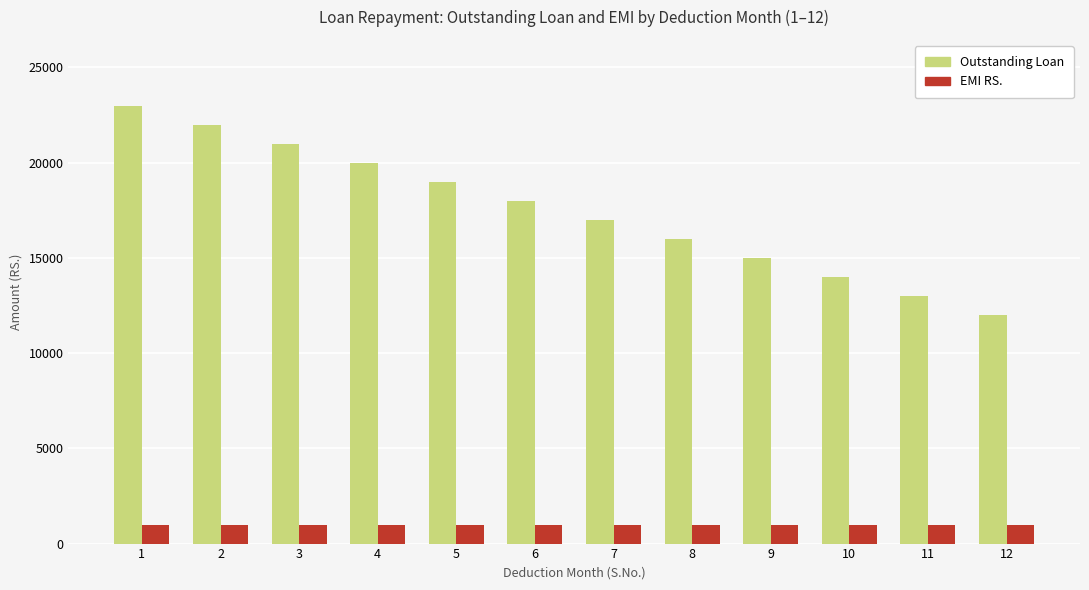

Reading left to right, what are all the values shown in this chart?

Outstanding Loan: 1=23000	2=22000	3=21000	4=20000	5=19000	6=18000	7=17000	8=16000	9=15000	10=14000	11=13000	12=12000
EMI RS.: 1=1000	2=1000	3=1000	4=1000	5=1000	6=1000	7=1000	8=1000	9=1000	10=1000	11=1000	12=1000